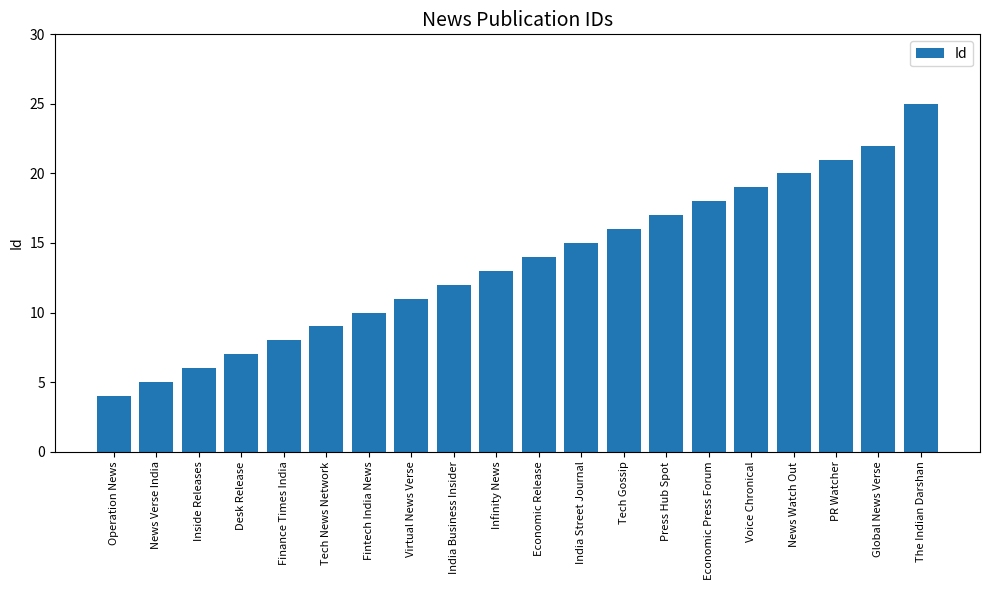

True or false: the data shows 18 at Economic Press Forum.

True